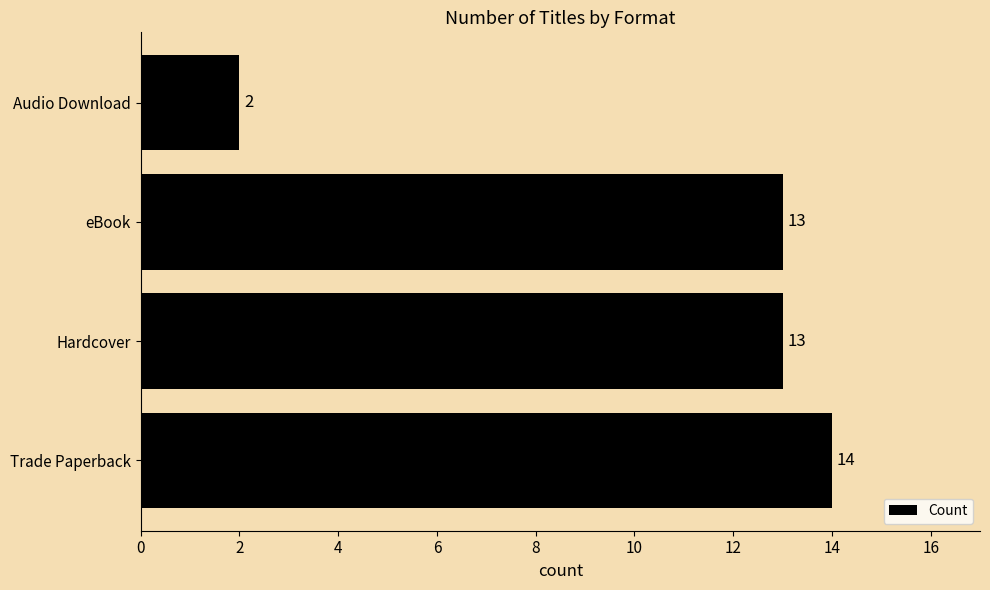

Reading top to bottom, transcribe all the data shown in this chart.

Audio Download=2	eBook=13	Hardcover=13	Trade Paperback=14